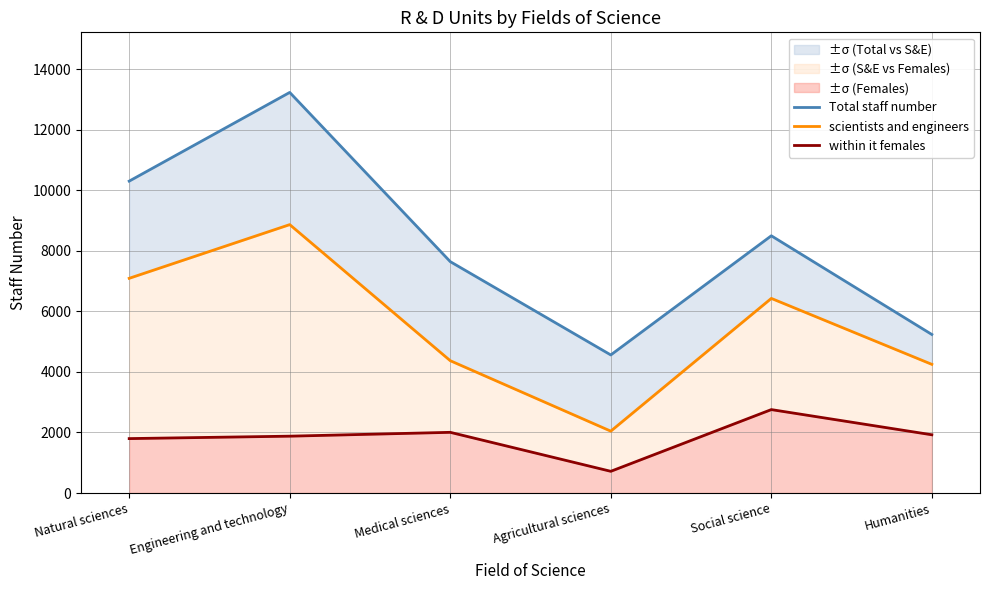

Where does the scientists and engineers series first go above 6430?

Natural sciences